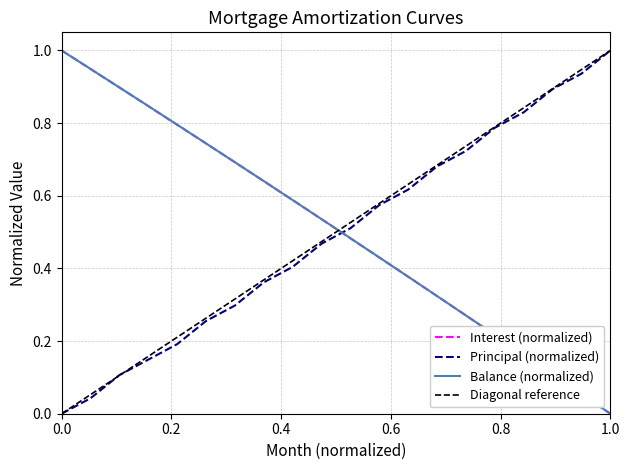

At how many categories does at least one series exceed 0?

20